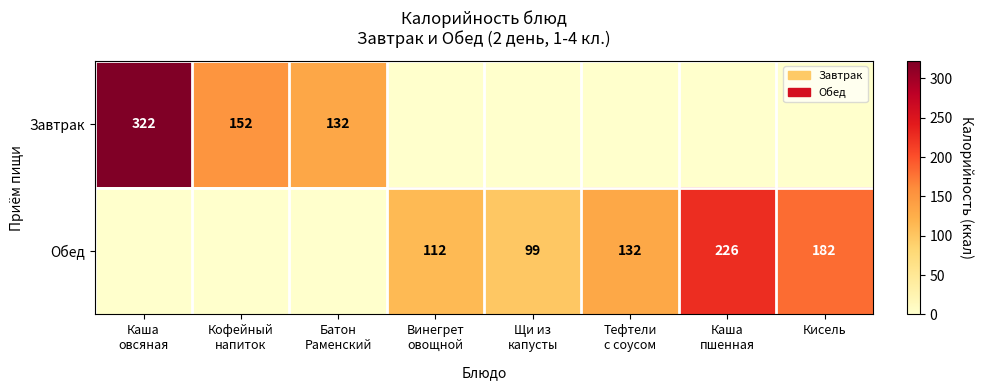

The value of Обед at Кисель is 272. True or false?

False